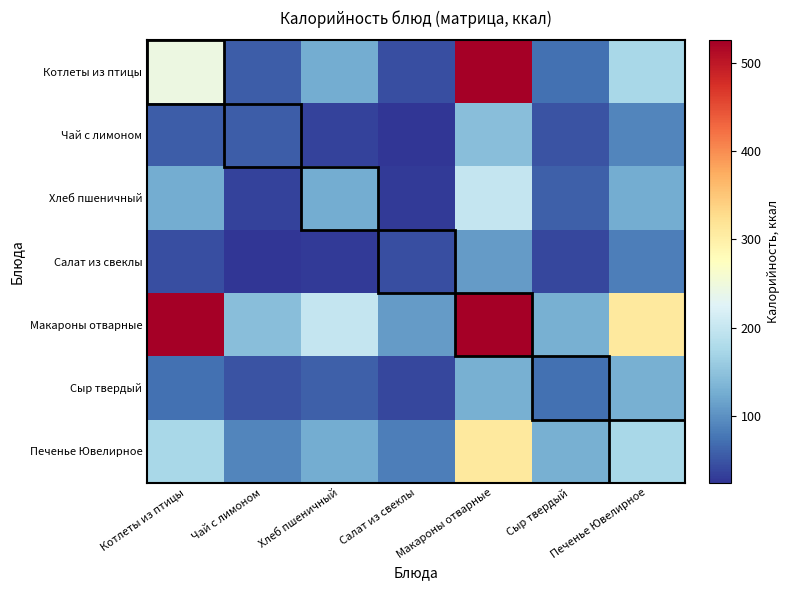

At Котлеты из птицы, list the series in order from largest to smallest.

Макароны отварные, Котлеты из птицы, Печенье Ювелирное, Хлеб пшеничный, Сыр твердый, Чай с лимоном, Салат из свеклы